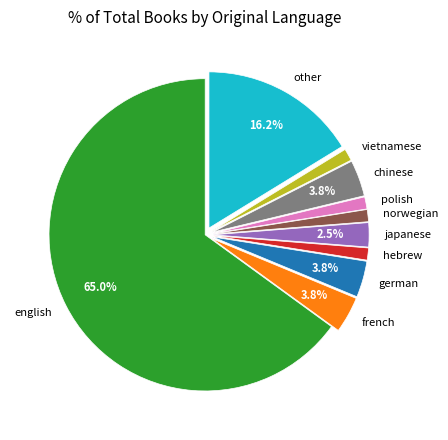

What is the ratio of the value at german to the value at french?

1.0